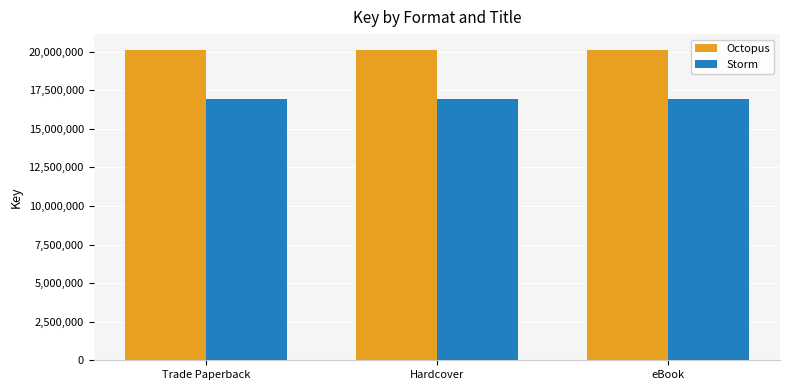

Reading right to left, extract all data points from this chart.

Octopus: eBook=20124374	Hardcover=20124374	Trade Paperback=20124374
Storm: eBook=16951400	Hardcover=16951400	Trade Paperback=16951400